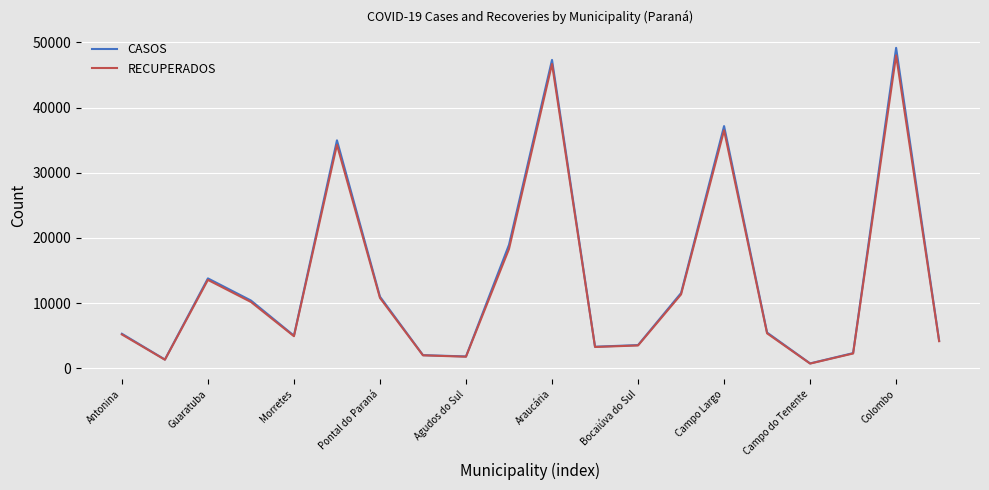

What is the highest value of the CASOS series?

49157